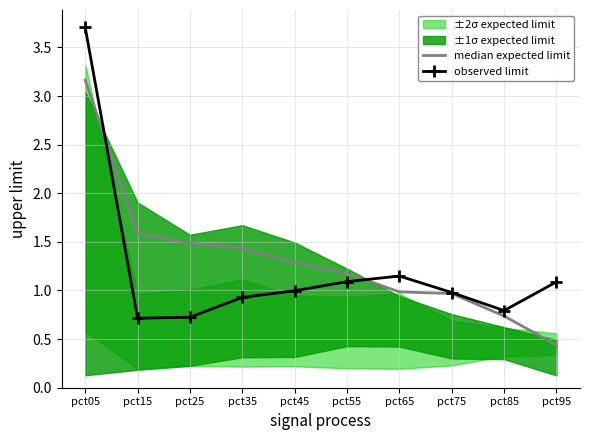

Rank the series at pct45 from highest to lowest value.

median expected limit, observed limit